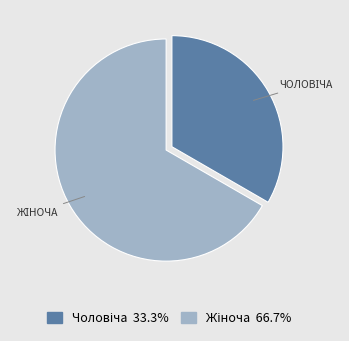

Does any single category account for the majority?

Yes